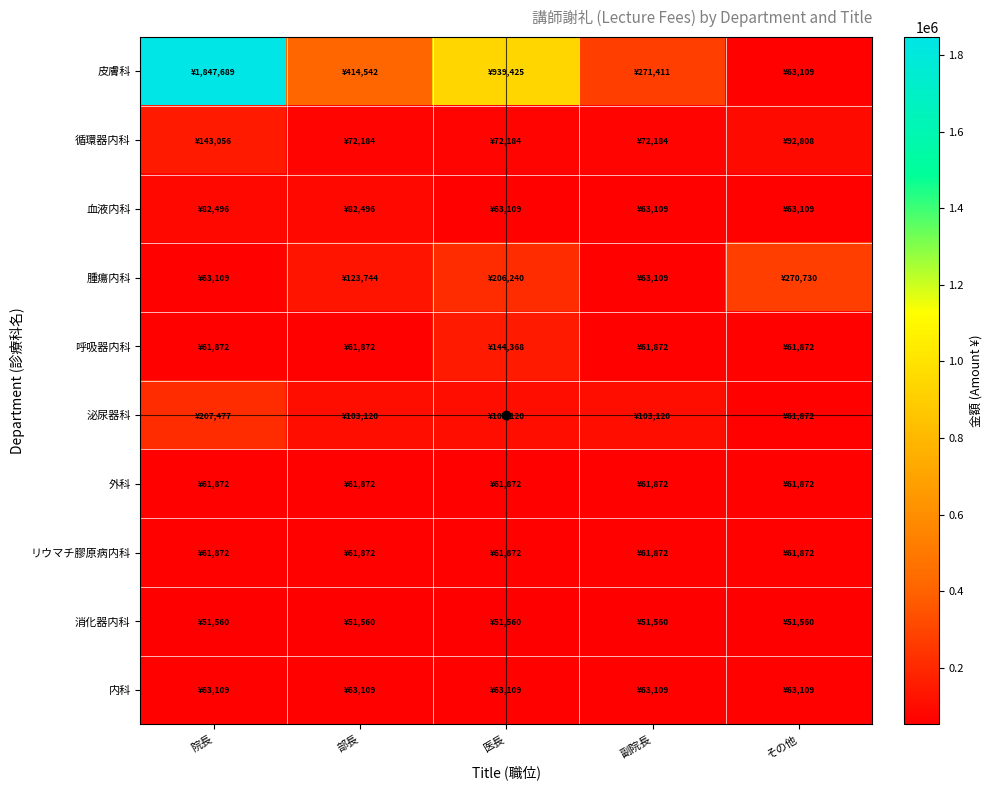

Reading left to right, list all the values displayed in this chart.

皮膚科: 院長=1847689	部長=414542	医長=939425	副院長=271411	その他=63109
循環器内科: 院長=143056	部長=72184	医長=72184	副院長=72184	その他=92808
血液内科: 院長=82496	部長=82496	医長=63109	副院長=63109	その他=63109
腫瘍内科: 院長=63109	部長=123744	医長=206240	副院長=63109	その他=270730
呼吸器内科: 院長=61872	部長=61872	医長=144368	副院長=61872	その他=61872
泌尿器科: 院長=207477	部長=103120	医長=103120	副院長=103120	その他=61872
外科: 院長=61872	部長=61872	医長=61872	副院長=61872	その他=61872
リウマチ膠原病内科: 院長=61872	部長=61872	医長=61872	副院長=61872	その他=61872
消化器内科: 院長=51560	部長=51560	医長=51560	副院長=51560	その他=51560
内科: 院長=63109	部長=63109	医長=63109	副院長=63109	その他=63109